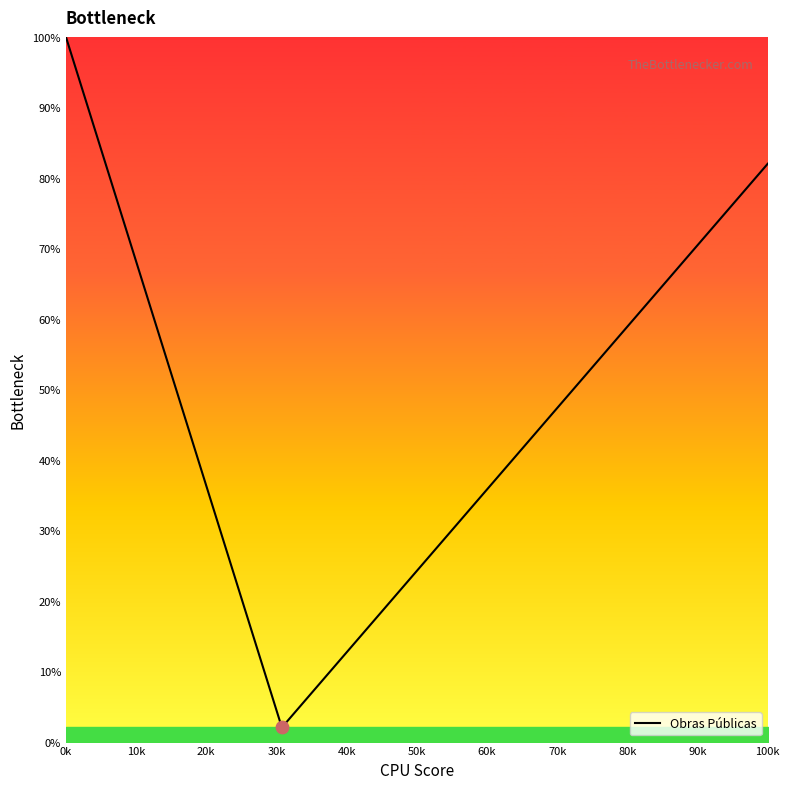

What is the smallest value displayed?

2.0